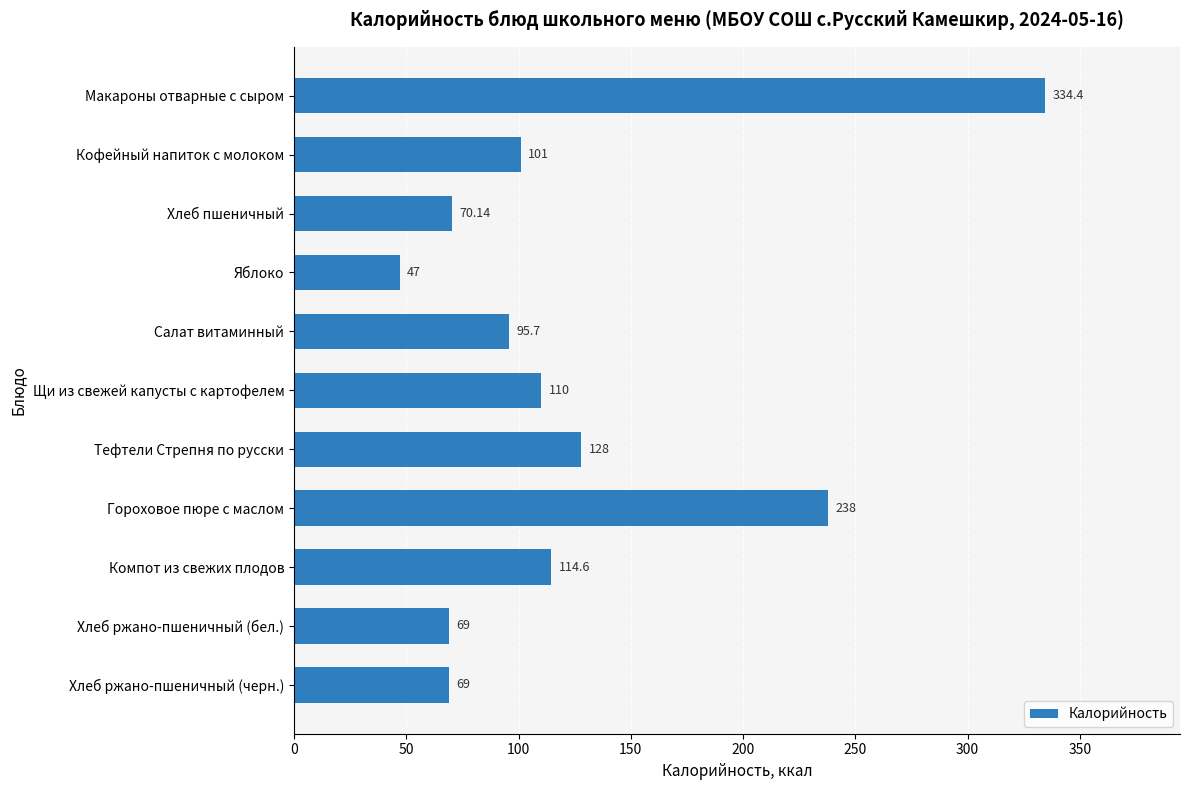

How many bars are there in total?

11